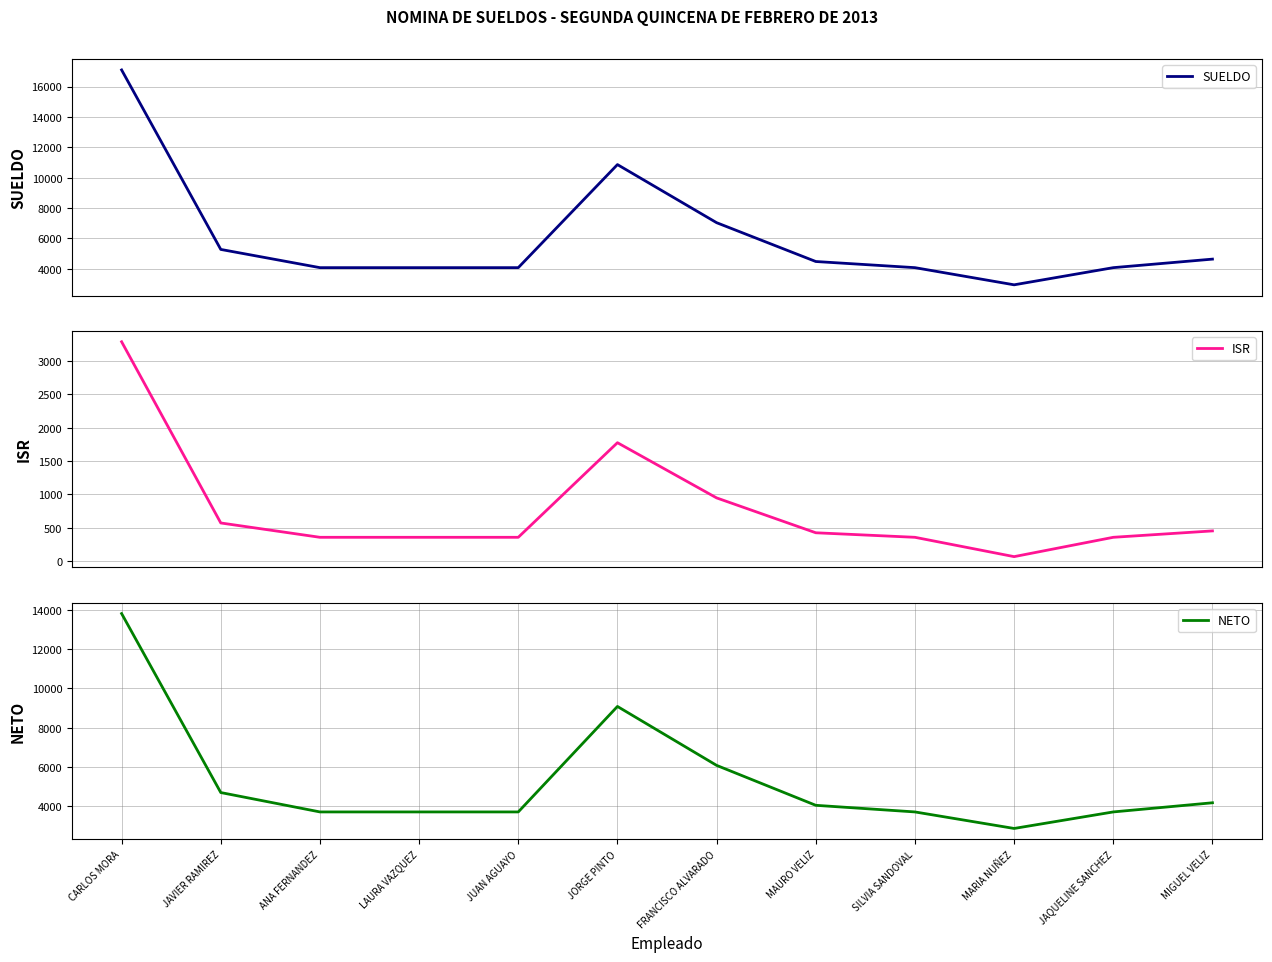

Between ANA FERNANDEZ and SILVIA SANDOVAL, which is larger?

ANA FERNANDEZ